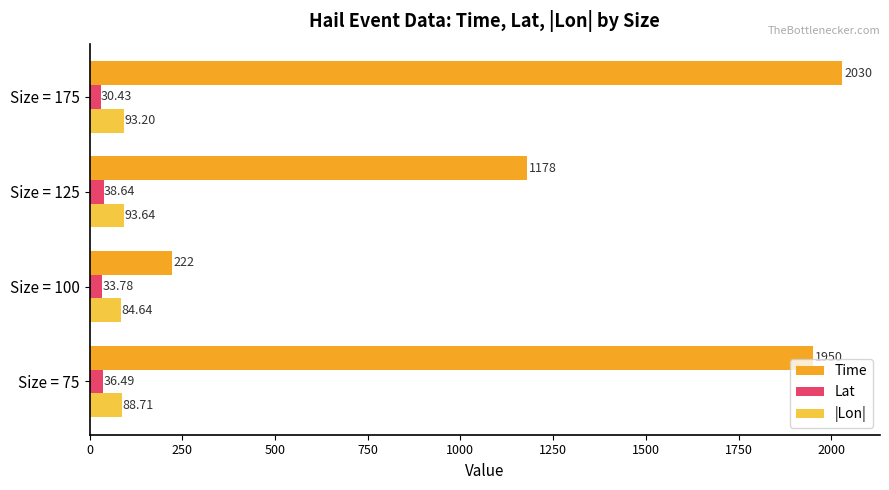

At which category is the sum across all series the highest?

Size = 175